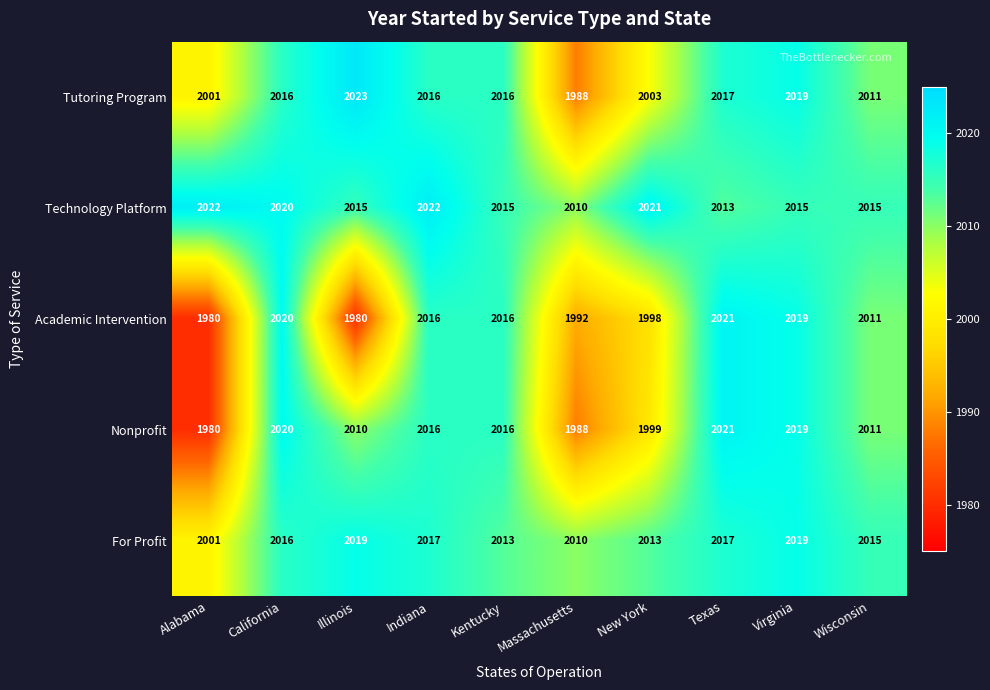

List the series in order of their overall mean, highest first.

Technology Platform, For Profit, Tutoring Program, Nonprofit, Academic Intervention